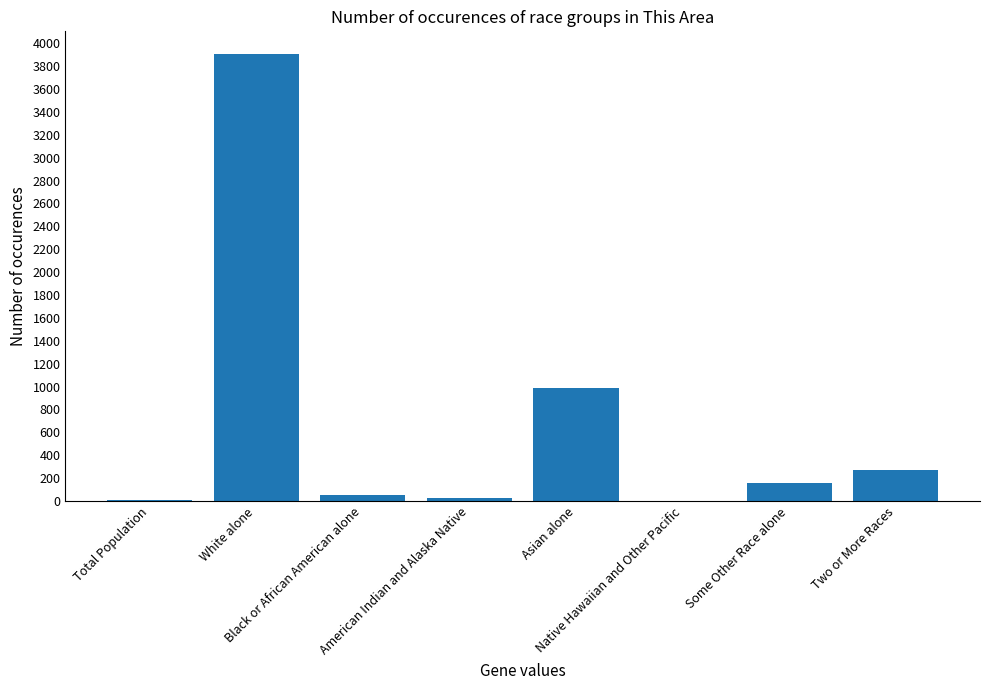

What is the sum of all values?

5406